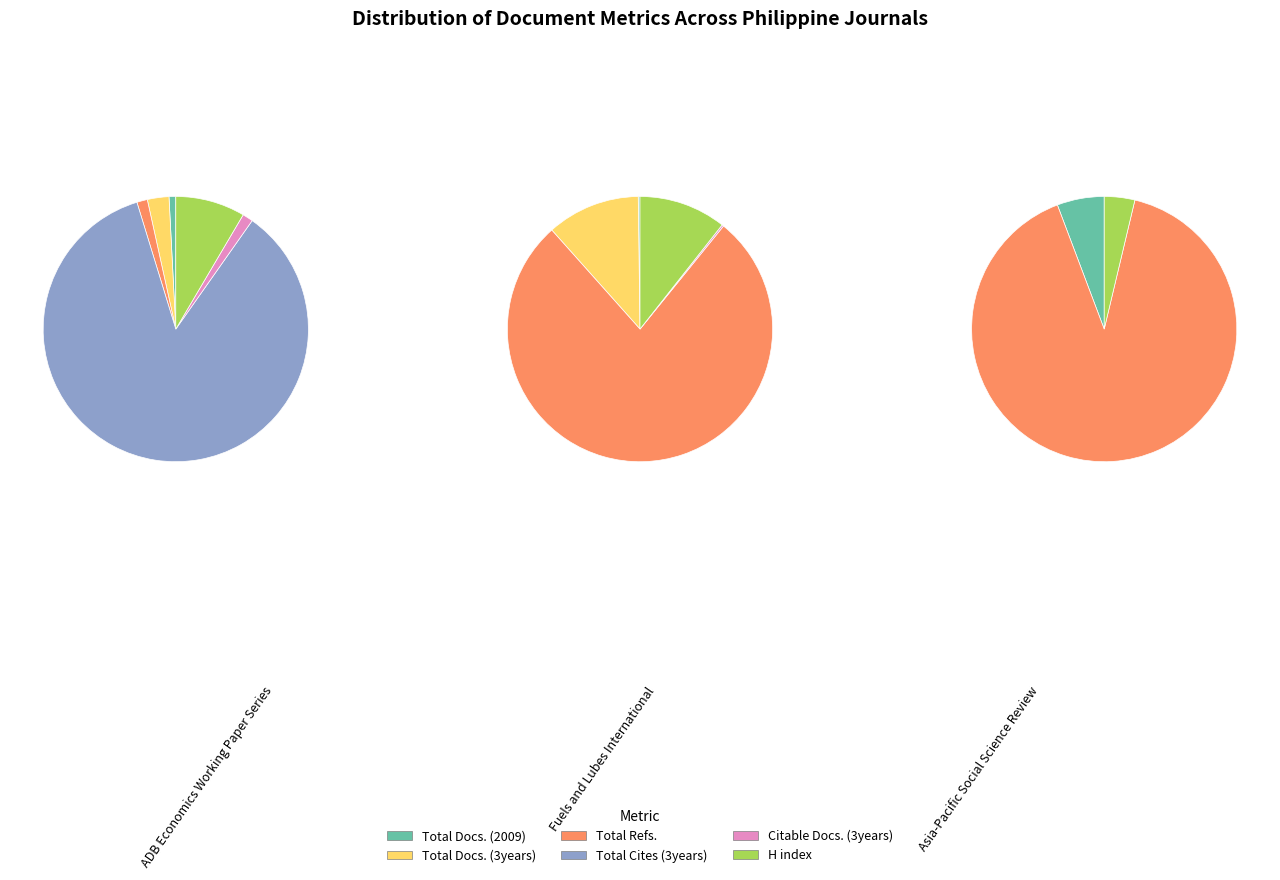

What percentage do Fuels and Lubes International and ADB Economics Working Paper Series together represent?

48.5%